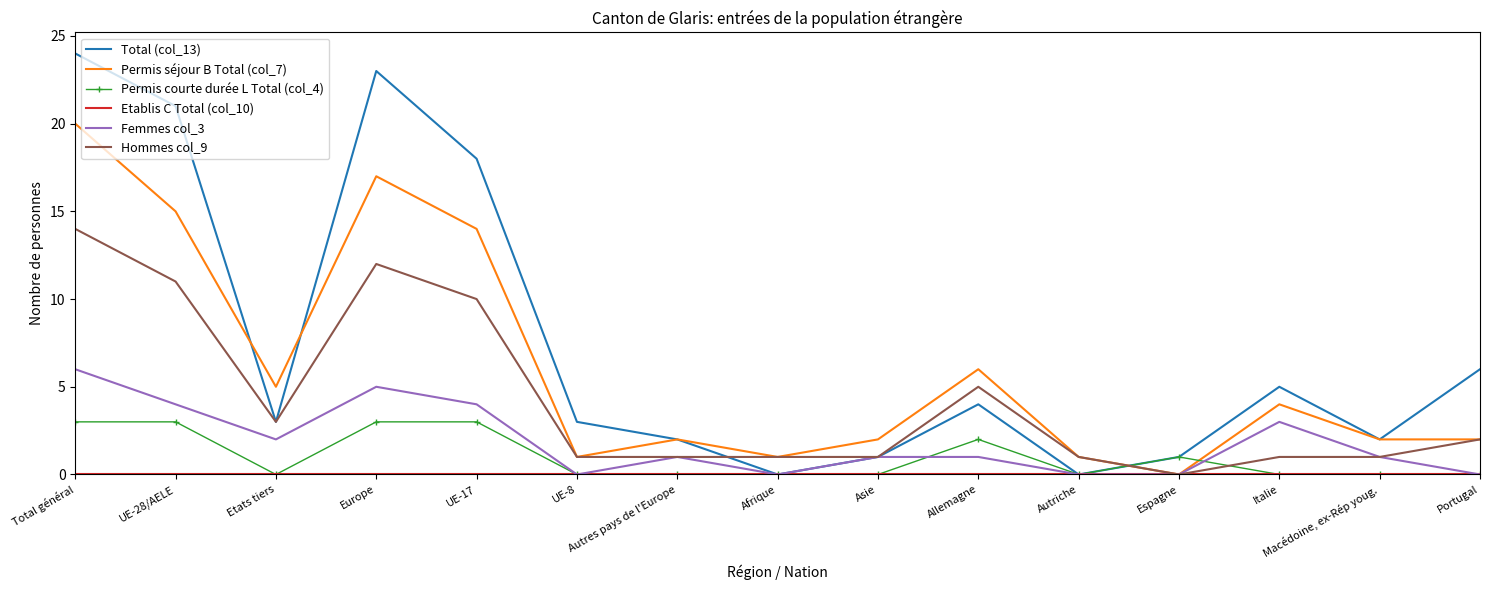

Is the value of Hommes col_9 at Espagne greater than the value of Femmes col_3 at Autres pays de l'Europe?

No